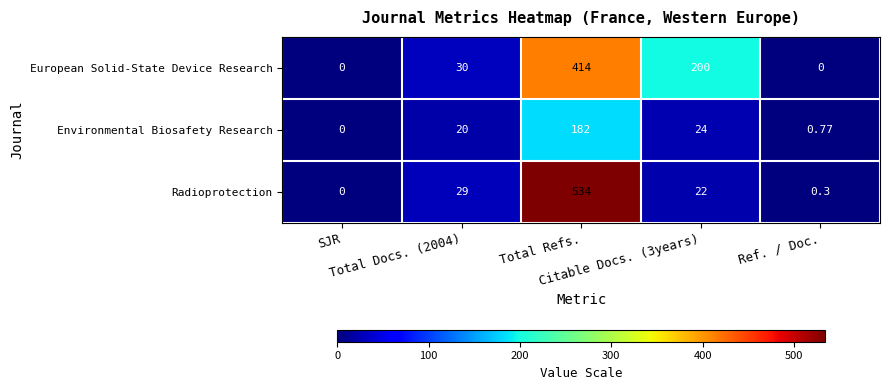

Rank the series by their maximum value, from highest to lowest.

Radioprotection, European Solid-State Device Research, Environmental Biosafety Research